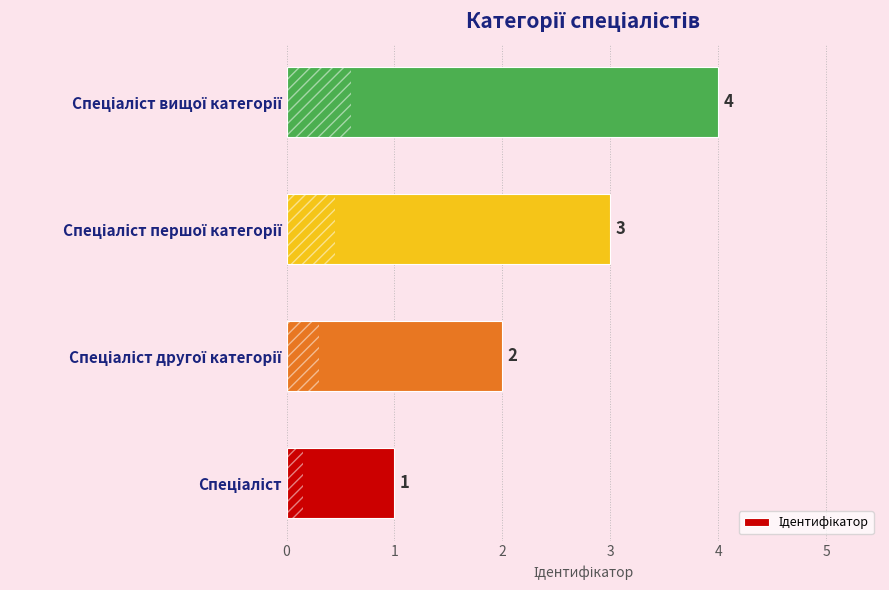

What is the minimum value shown in the chart?

1